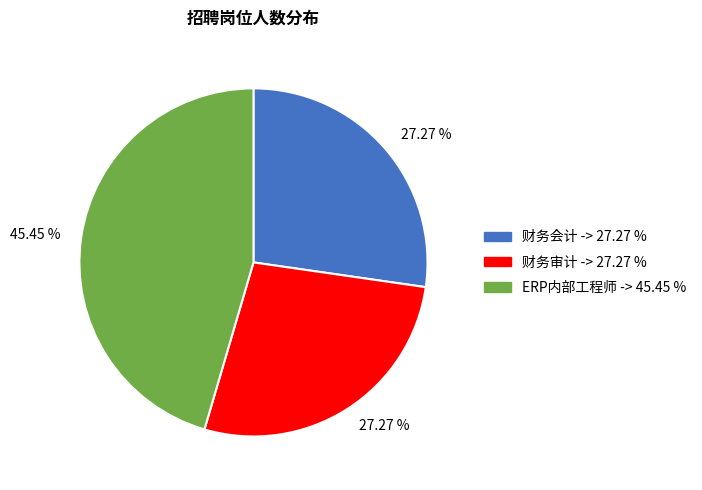

Is there a majority slice in this chart?

No